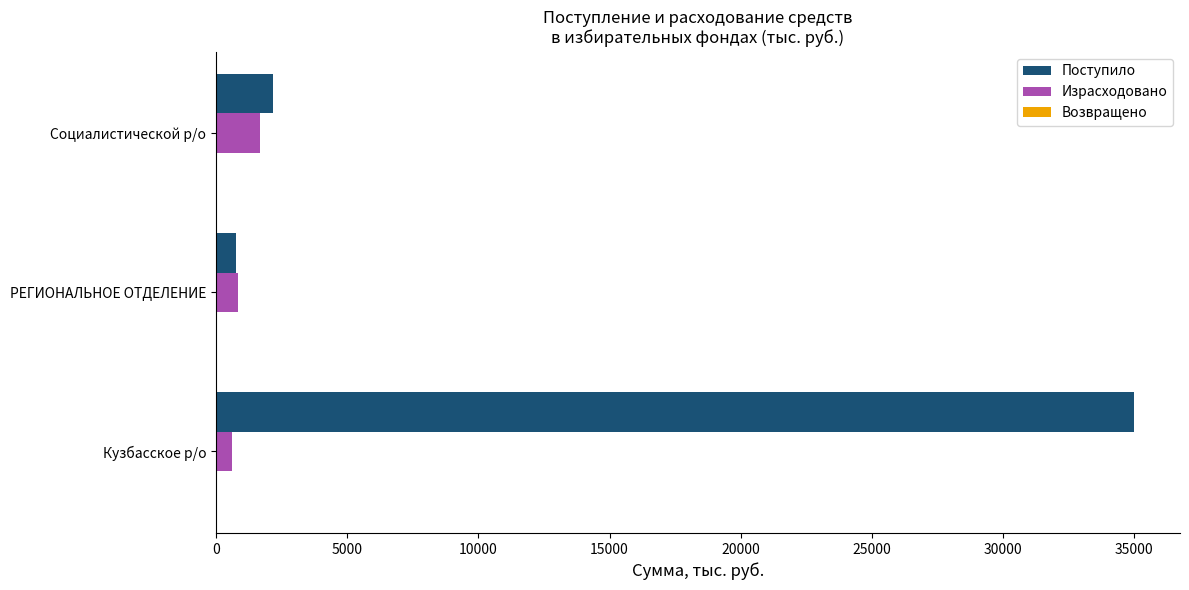

What is the smallest value displayed?

619.0